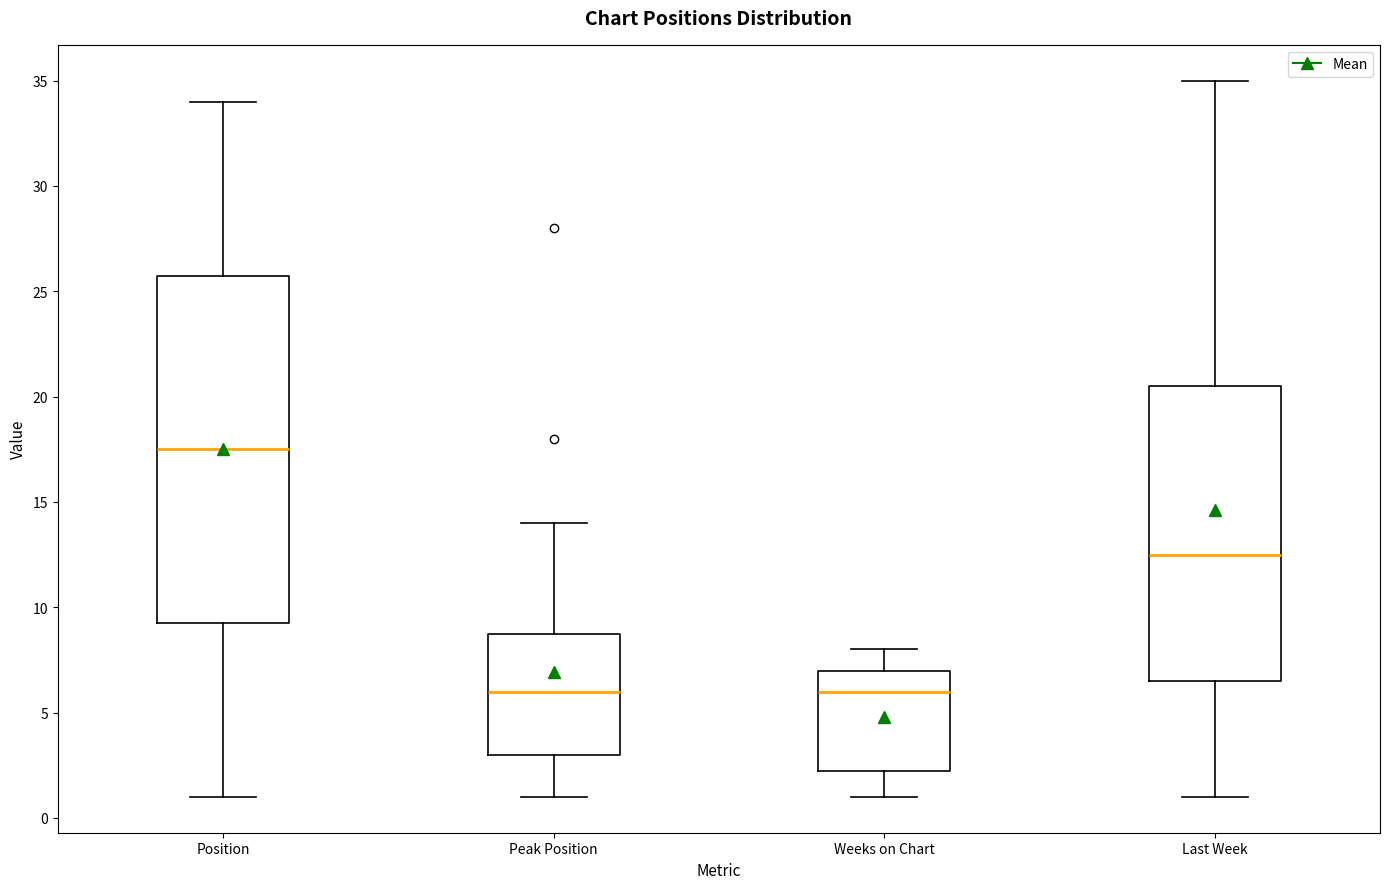

Where is the upper edge of the box for Last Week on the y-axis? The values are not printed on the chart, so give them approximately, as read against the axis.

20.5